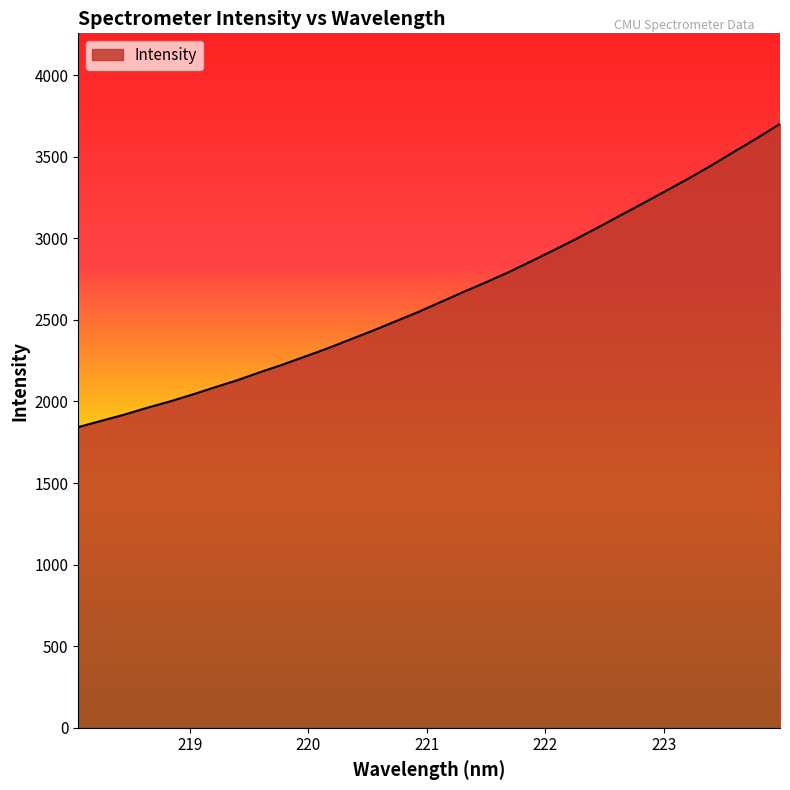

What is the difference between the maximum and minimum values?

1858.1